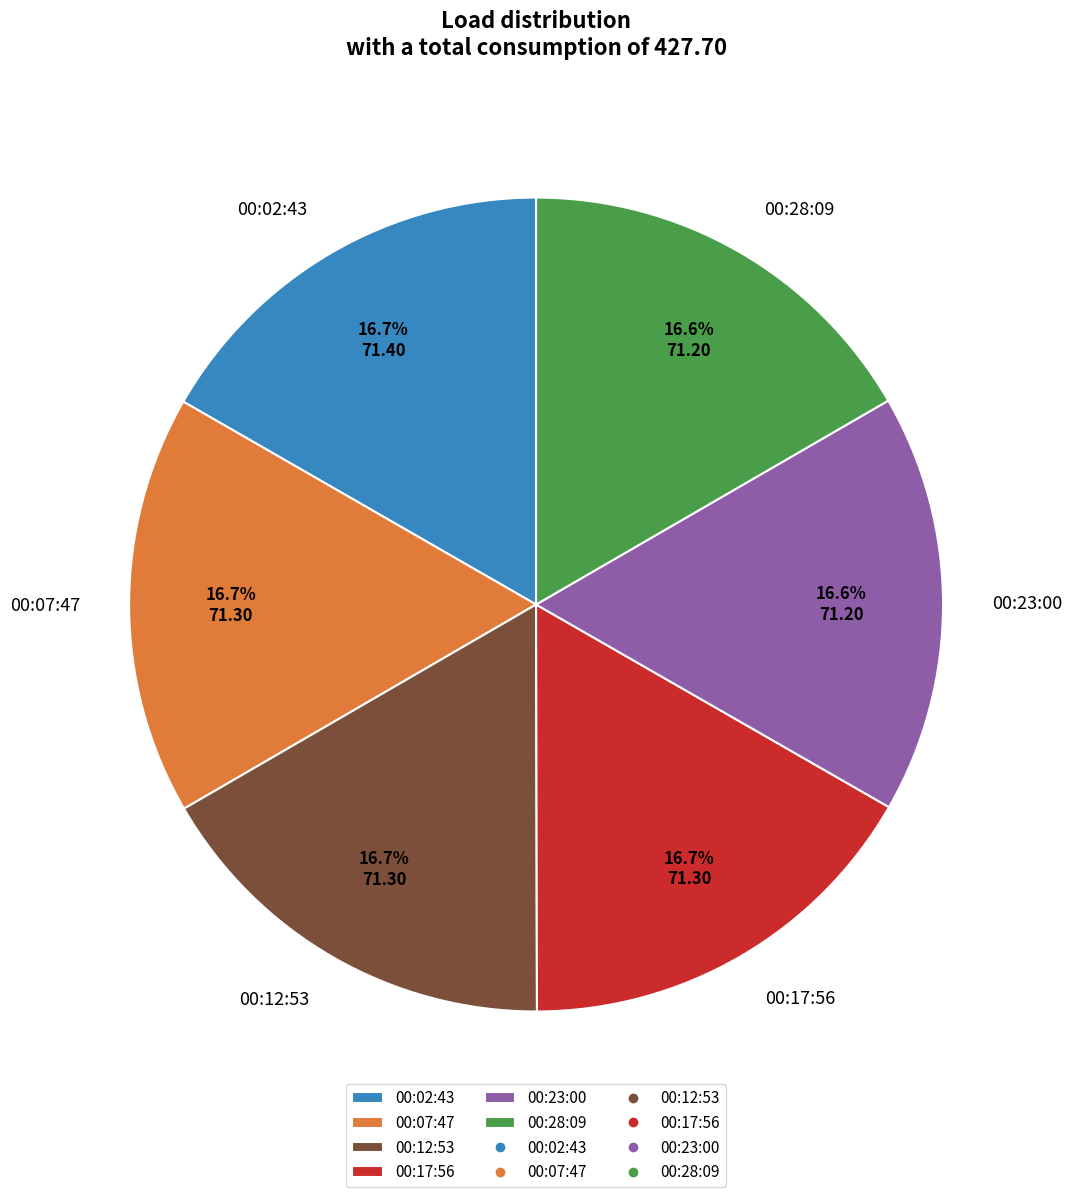

Combined, do 00:07:47 and 00:23:00 account for over 50%?

No